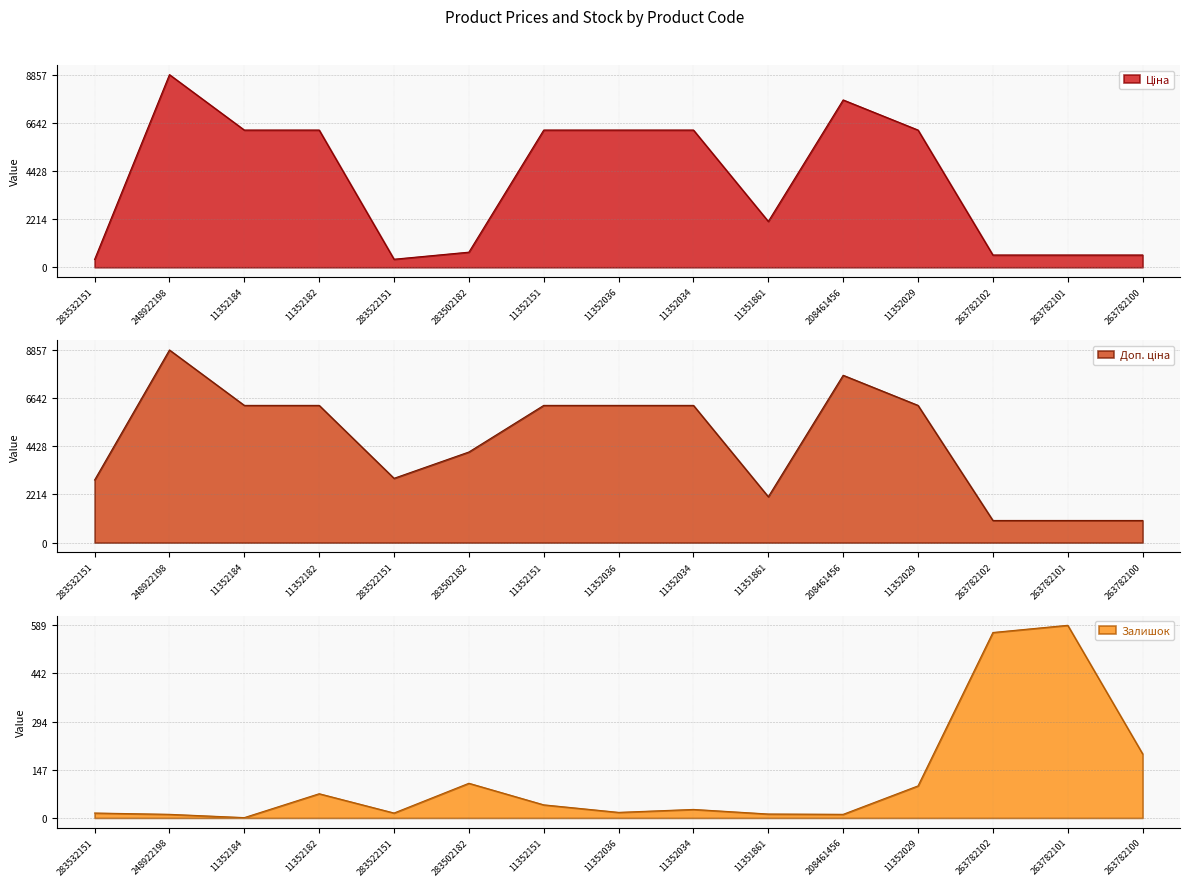

List the series in order of their peak value, highest first.

Ціна, Доп. ціна, Залишок